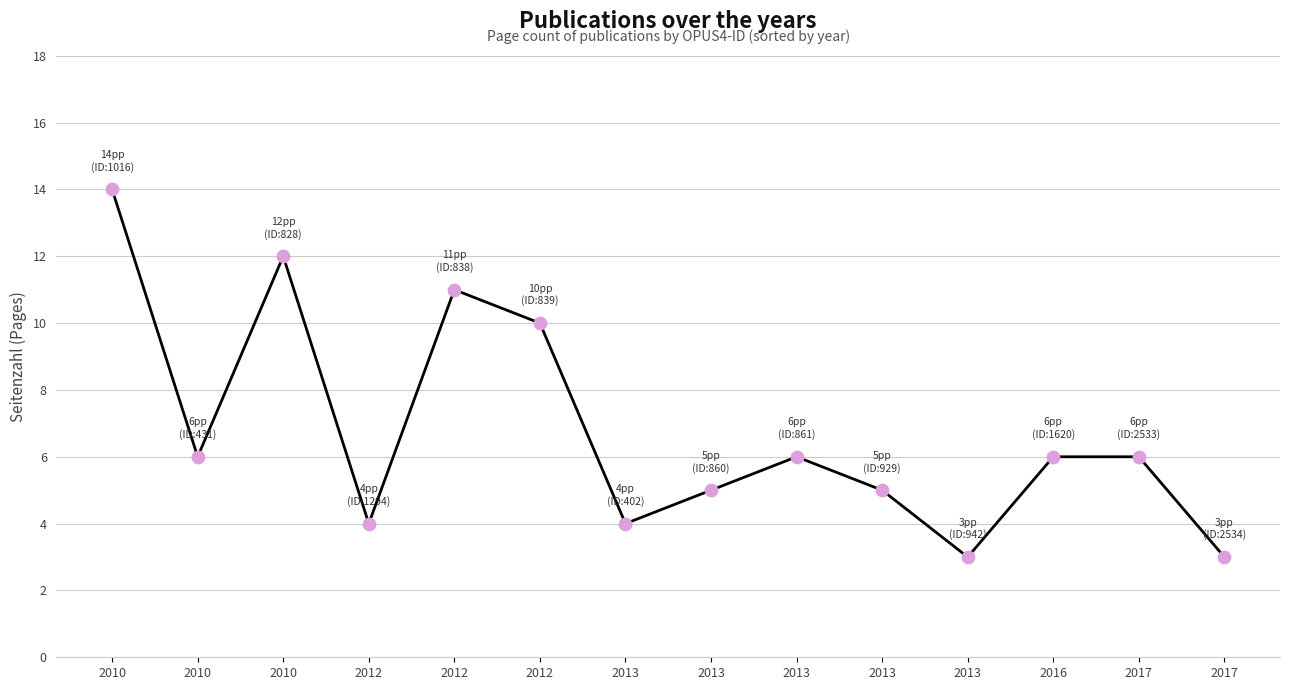

Does the chart have visible grid lines?

Yes